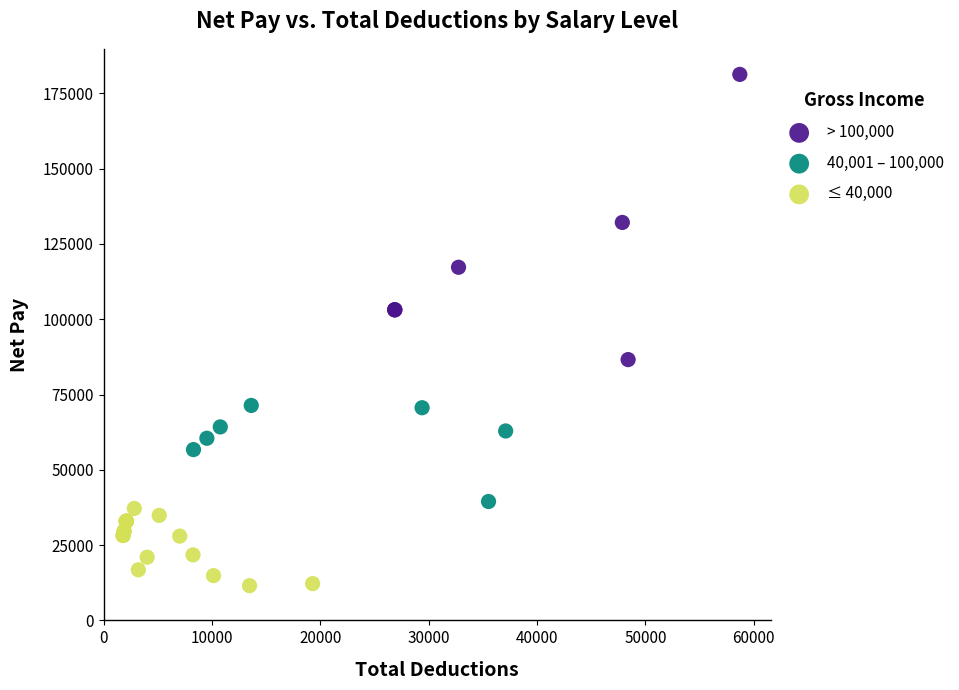

Which series has the largest Y range (max minus min)?

> 100,000